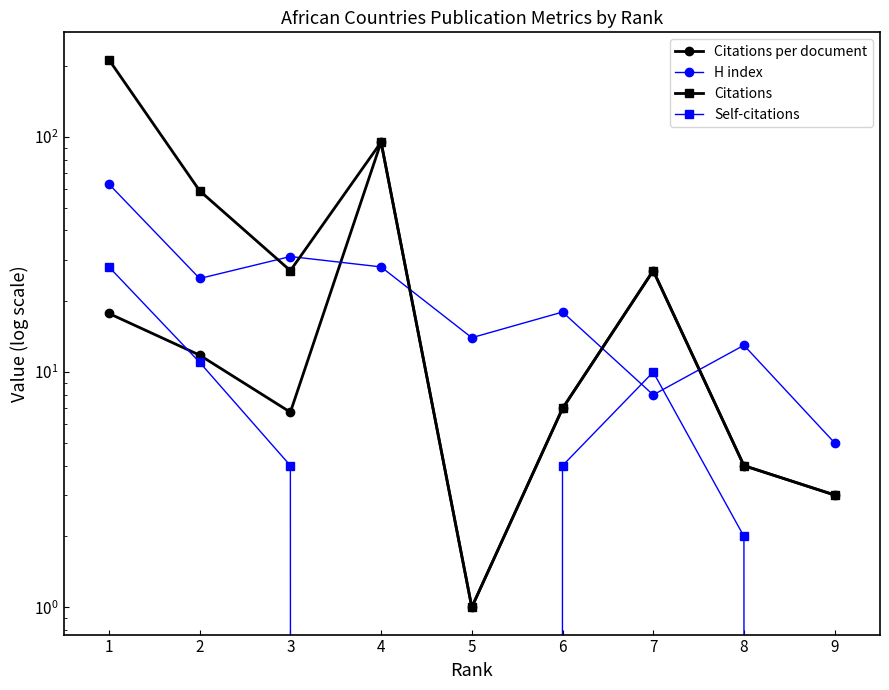

What is the average value of the Self-citations series?

6.6